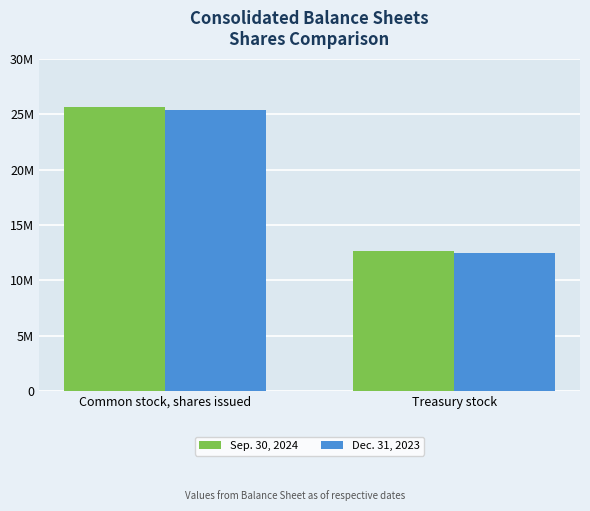

What is the label of the 2nd bar from the right?

Common stock, shares issued